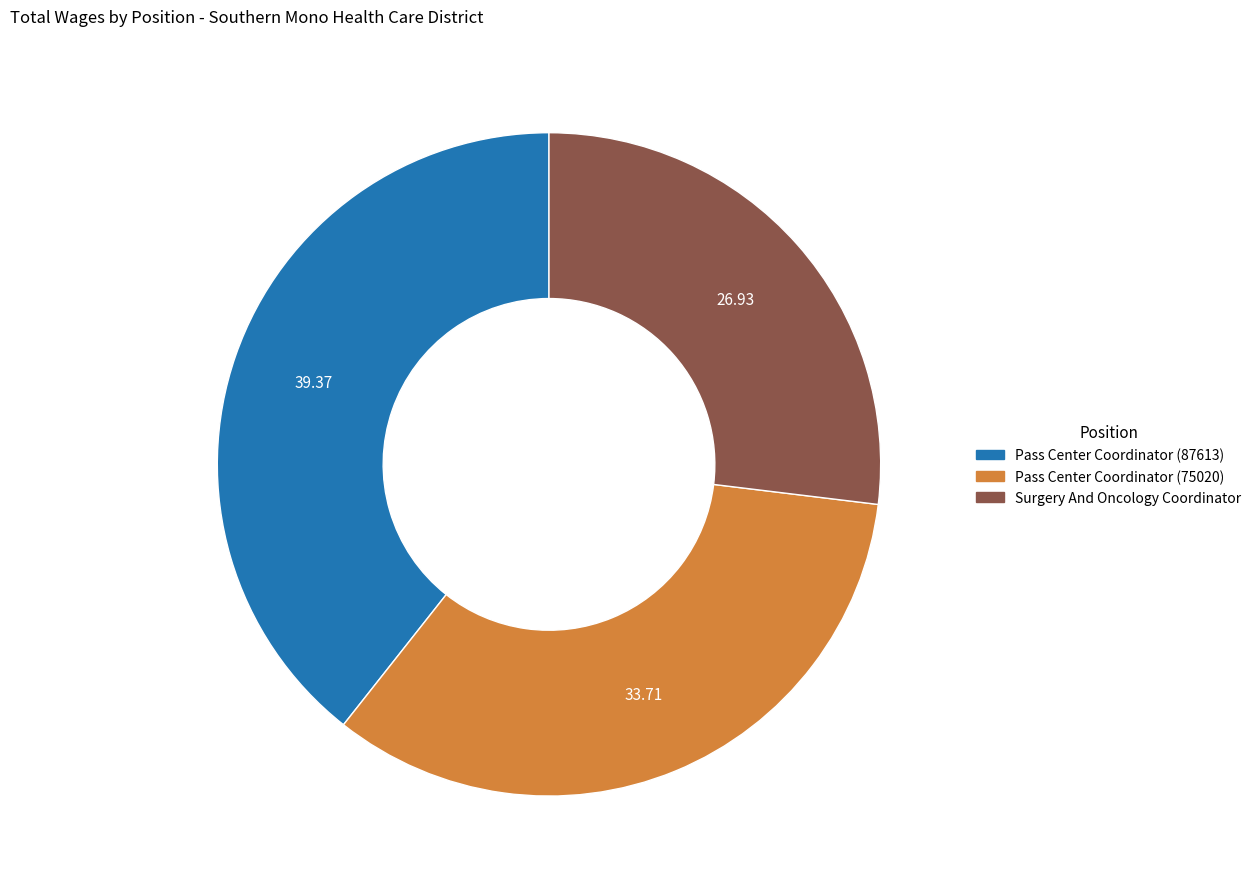

Between Pass Center Coordinator (75020) and Surgery And Oncology Coordinator, which is larger?

Pass Center Coordinator (75020)